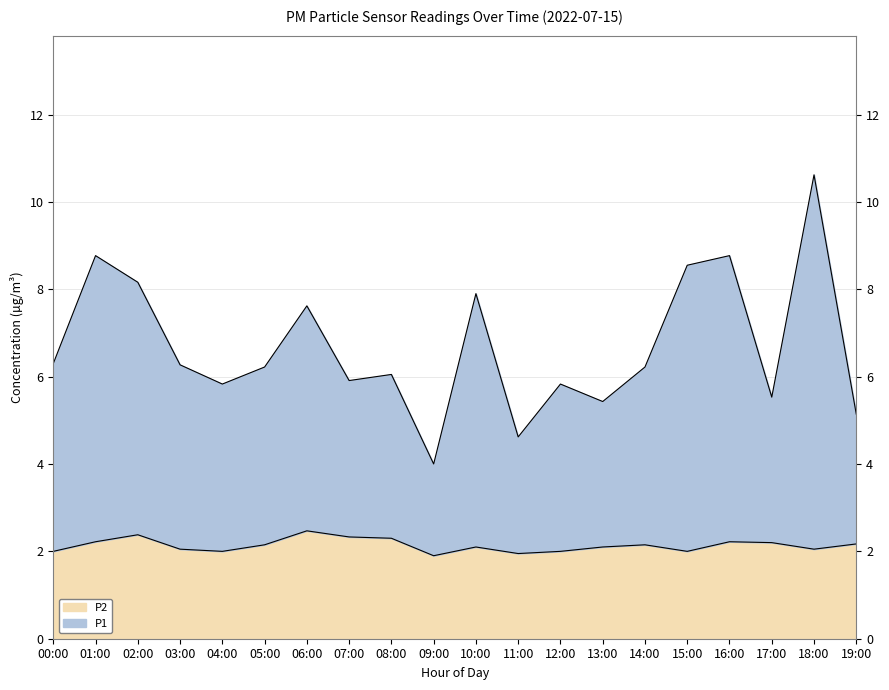

Reading left to right, list all the values displayed in this chart.

P1: 6.3	8.8	8.2	6.3	5.8	6.2	7.6	5.9	6.0	4.0	7.9	4.6	5.8	5.4	6.2	8.6	8.8	5.5	10.6	5.1
P2: 2.0	2.2	2.4	2.0	2.0	2.1	2.5	2.3	2.3	1.9	2.1	1.9	2.0	2.1	2.1	2.0	2.2	2.2	2.0	2.2